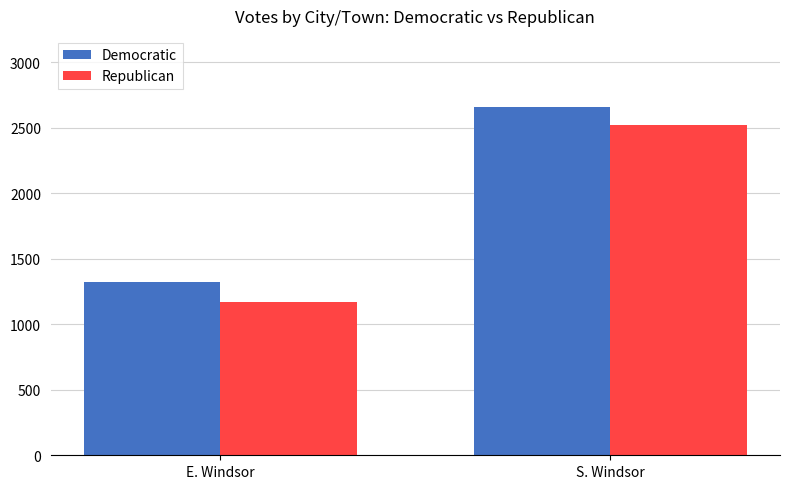

Rank the series by their maximum value, from lowest to highest.

Republican, Democratic